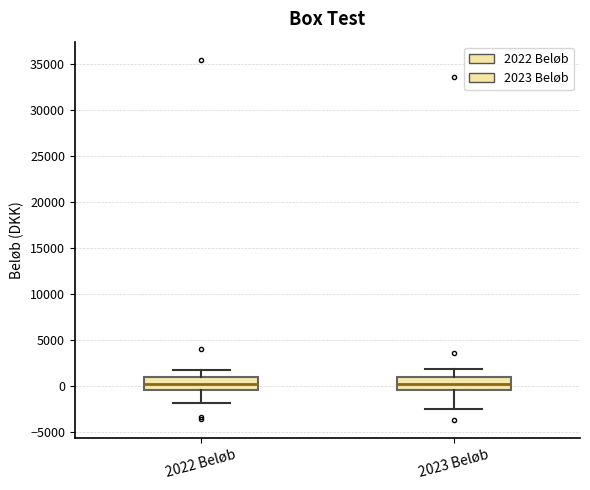

Where does the median line of the box for 2023 Beløb sit on the y-axis? The values are not printed on the chart, so give them approximately, as read against the axis.

0